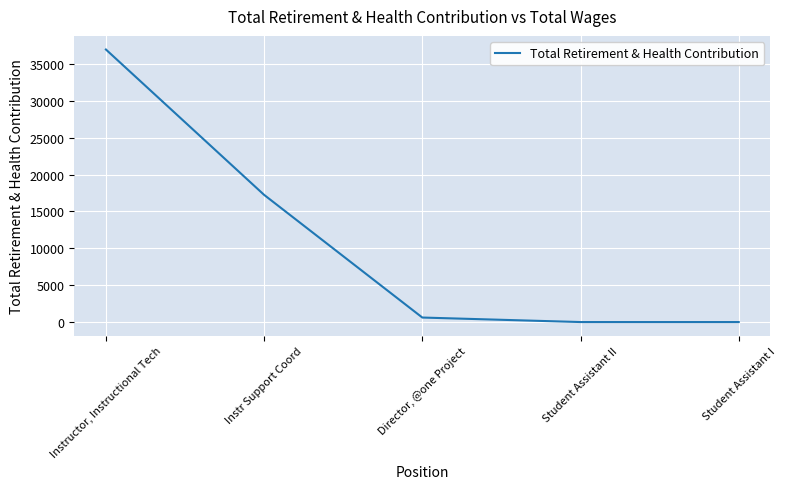

What is the difference between the maximum and minimum values?

36974